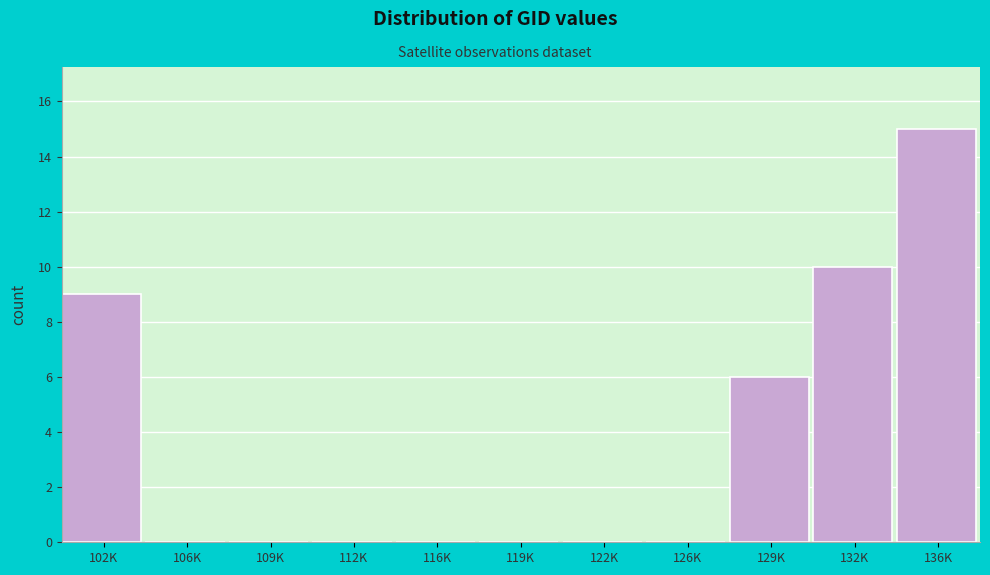

Reading left to right, transcribe all the data shown in this chart.

102K=9	106K=0	109K=0	112K=0	116K=0	119K=0	122K=0	126K=0	129K=6	132K=10	136K=15